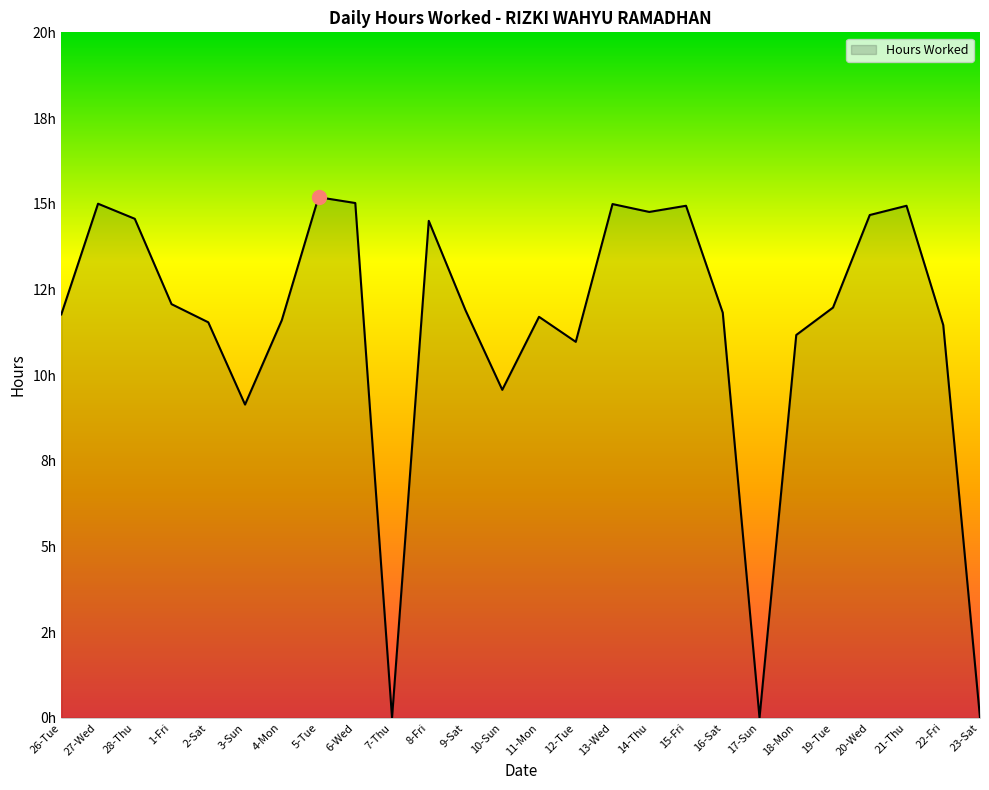

What is the greatest value displayed?

15.2